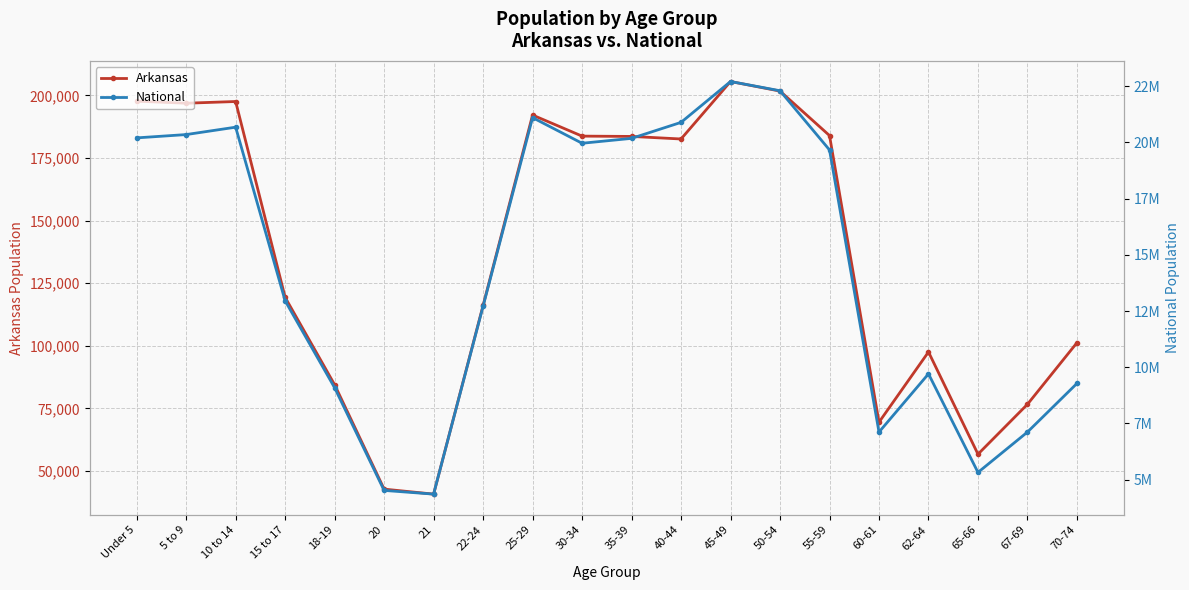

What is the total value across all series at Under 5?

20399051